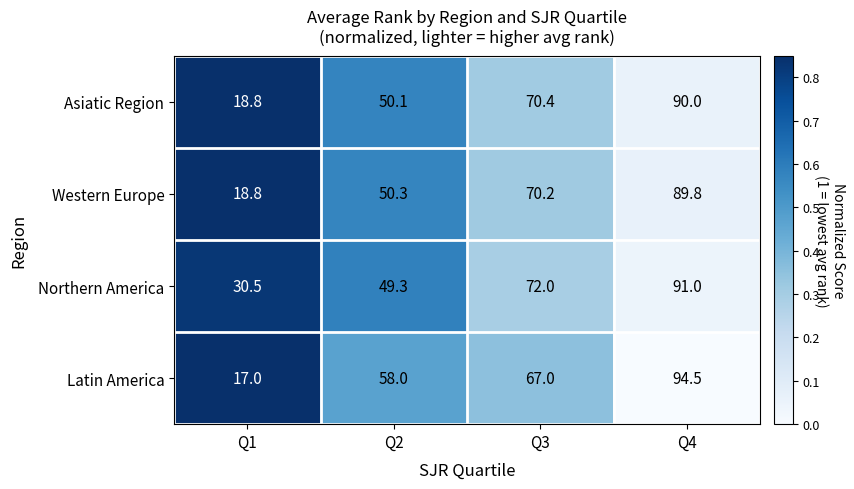

List the series in order of their peak value, lowest first.

Western Europe, Asiatic Region, Northern America, Latin America